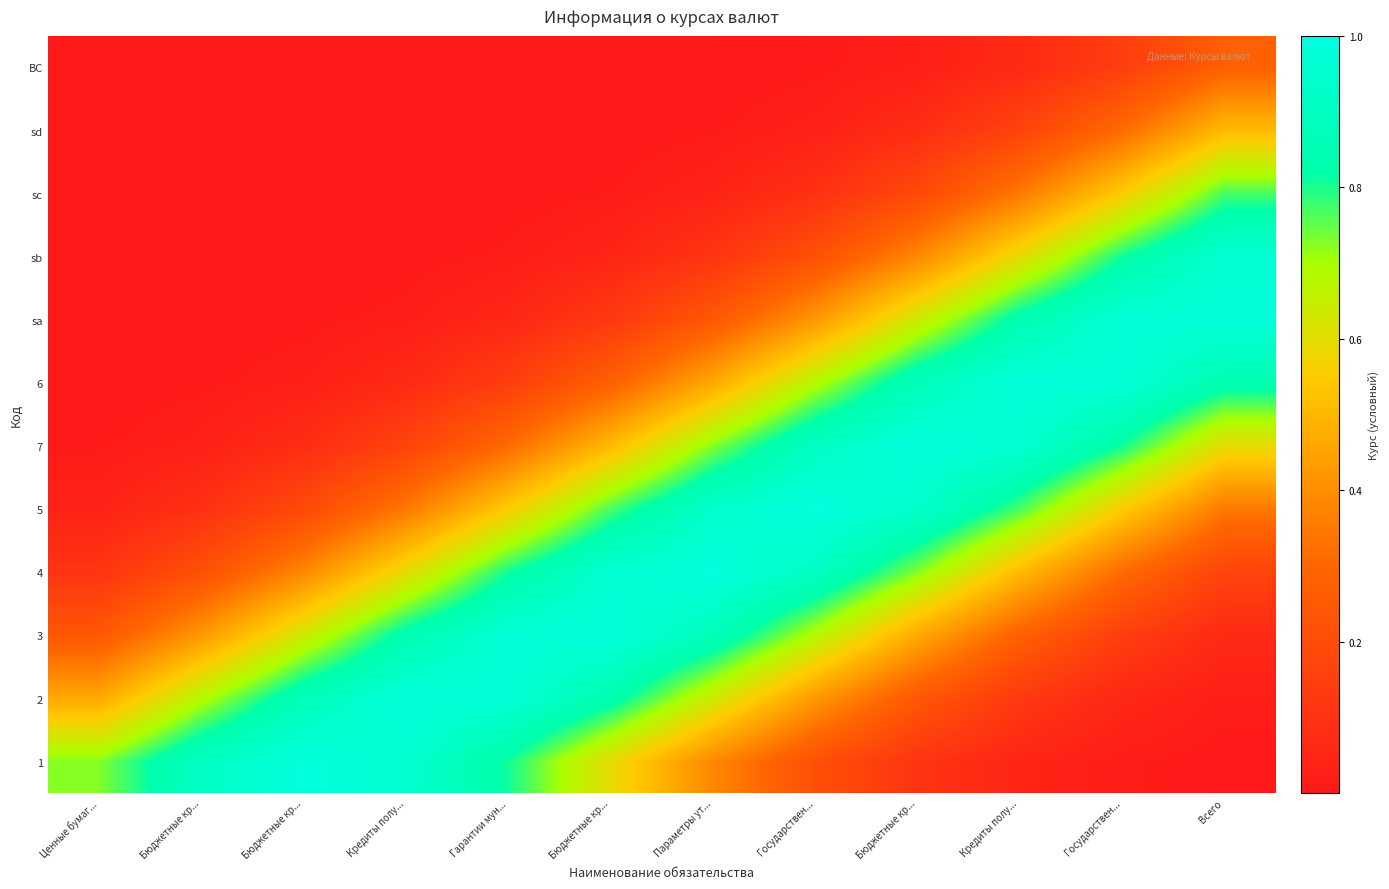

What is the difference between the highest and lowest values at Бюджетные кр...?

0.9